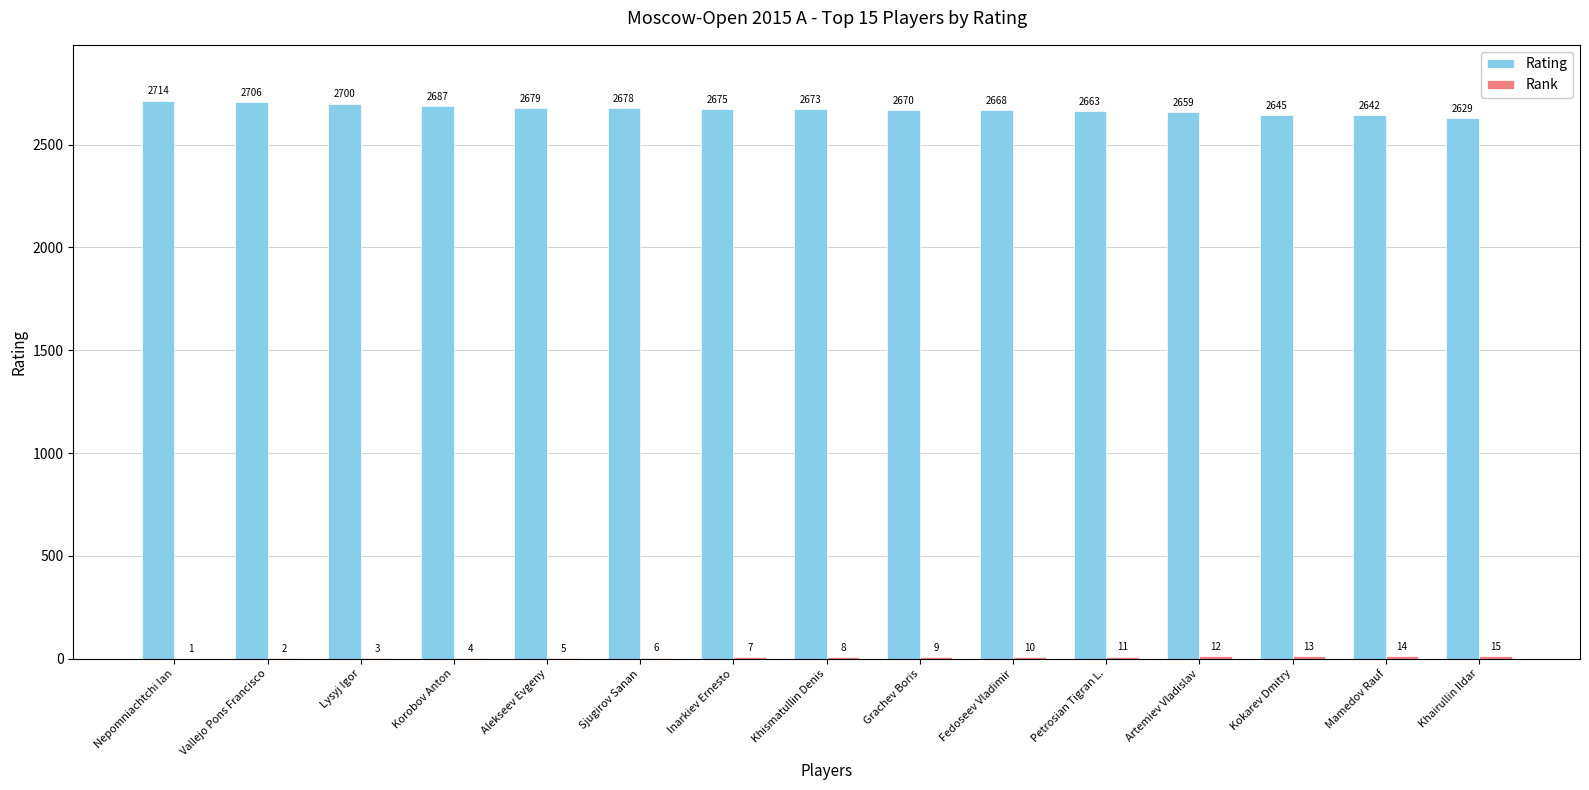

Which series changed the most between Lysyj Igor and Artemiev Vladislav?

Rating